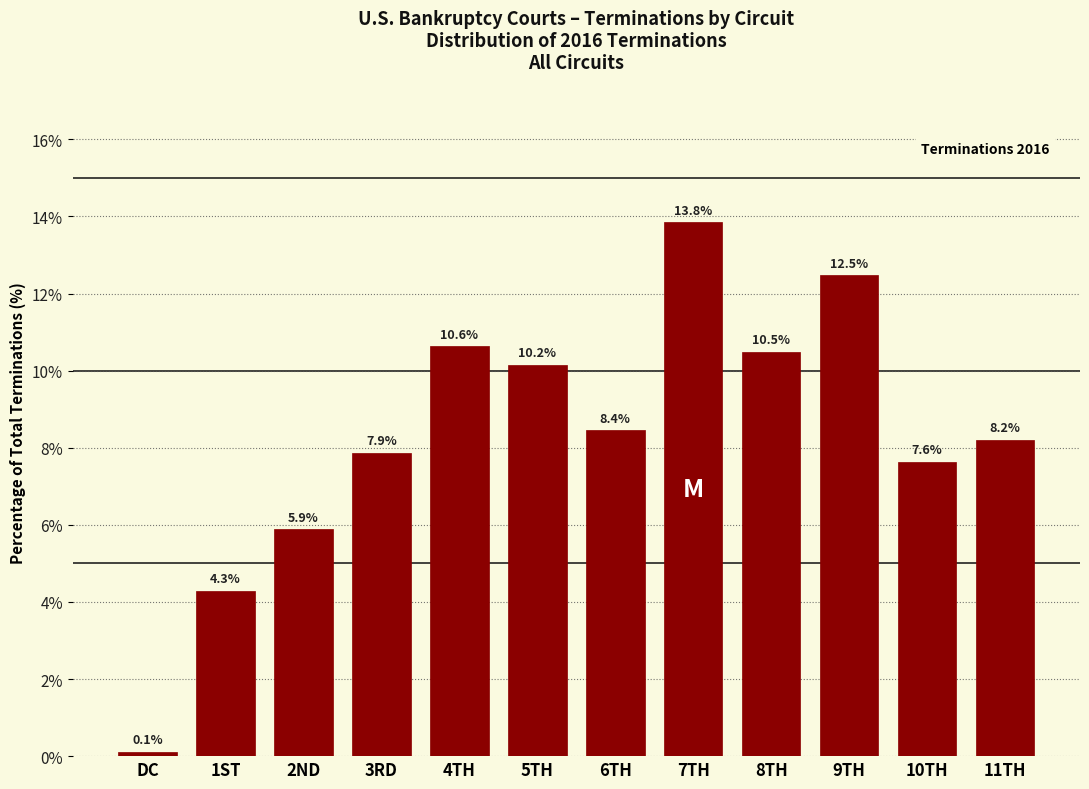

Reading left to right, extract all data points from this chart.

DC=0.1	1ST=4.3	2ND=5.9	3RD=7.9	4TH=10.6	5TH=10.2	6TH=8.4	7TH=13.8	8TH=10.5	9TH=12.5	10TH=7.6	11TH=8.2